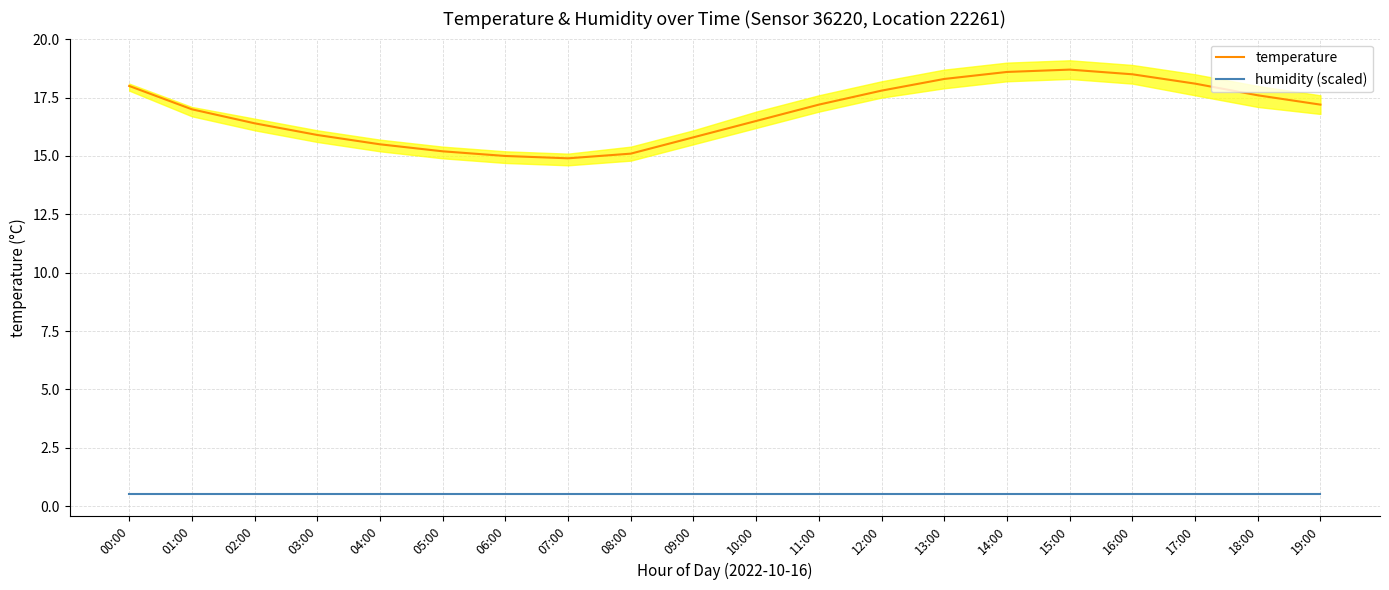

True or false: humidity (scaled) has a value of 0.5 at 14:00.

True